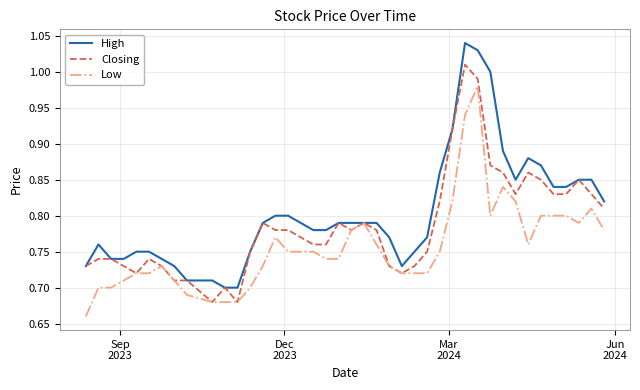

Rank the series by their maximum value, from highest to lowest.

High, Closing, Low